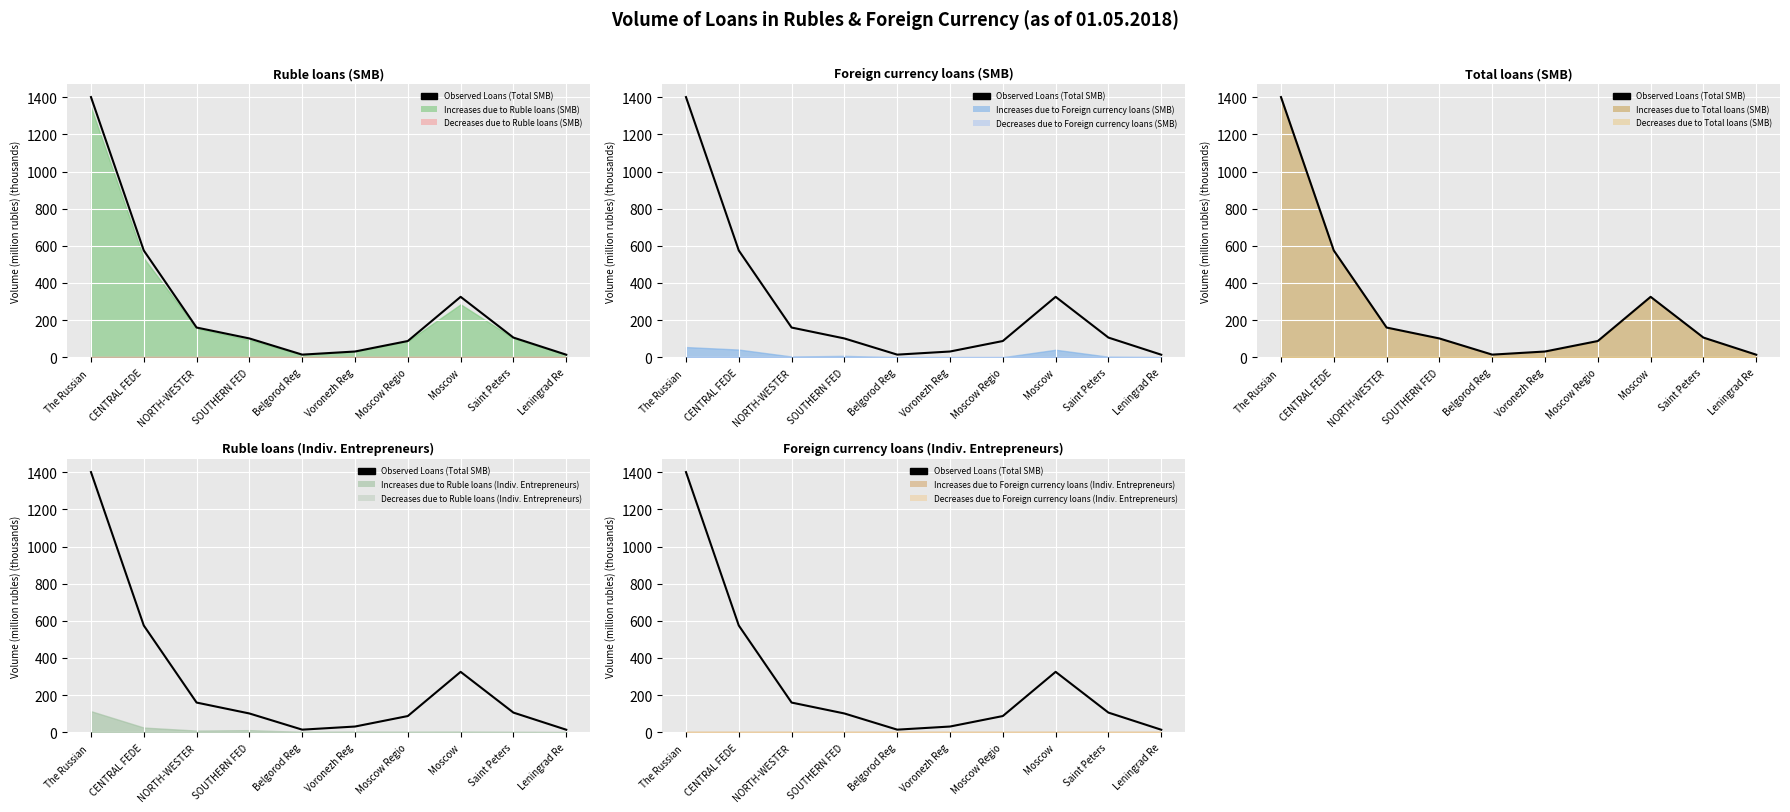

What is the sum of the values at Moscow and Saint Peters?

431.1